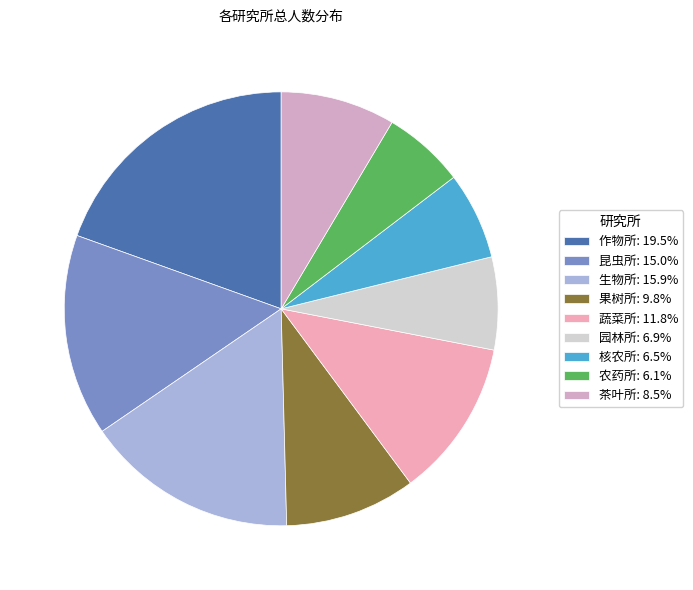

Rank the categories by value from lowest to highest.

农药所, 核农所, 园林所, 茶叶所, 果树所, 蔬菜所, 昆虫所, 生物所, 作物所